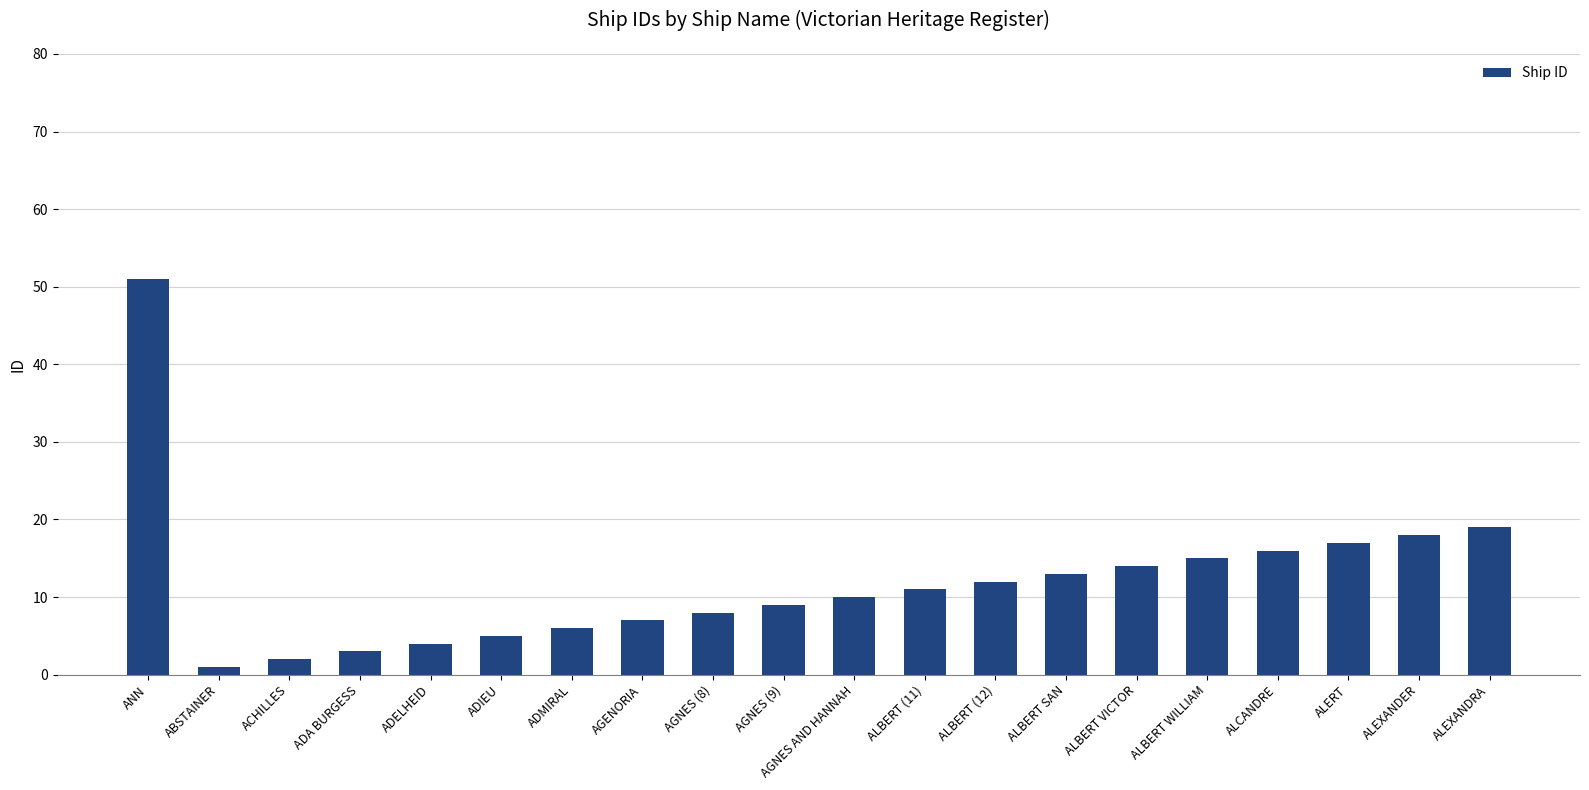

The chart shows a value of 8 at ADIEU. True or false?

False